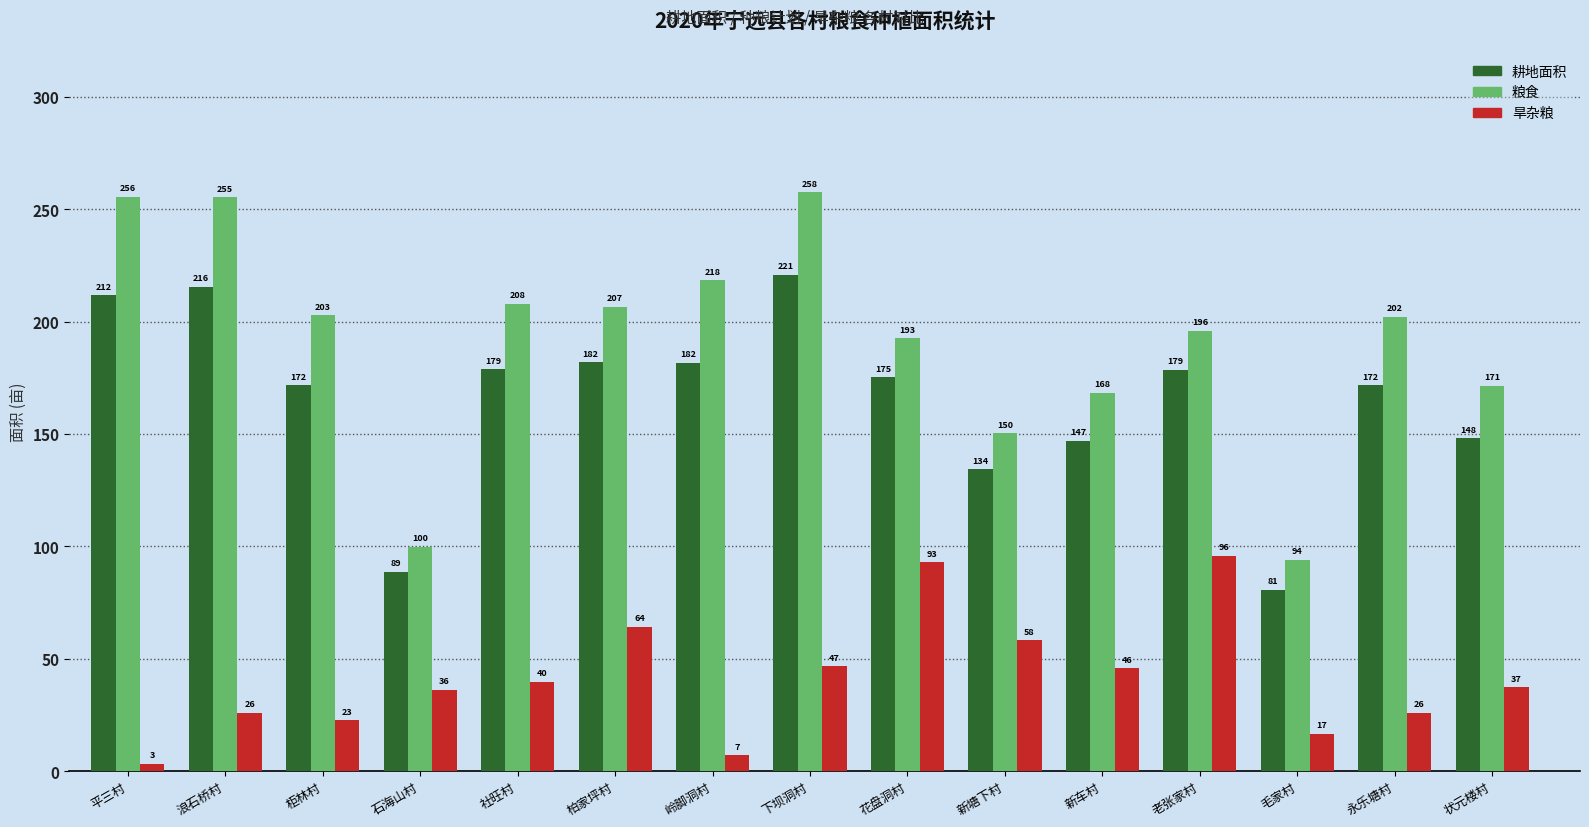

What is the total value across all series at 老张家村?

470.3